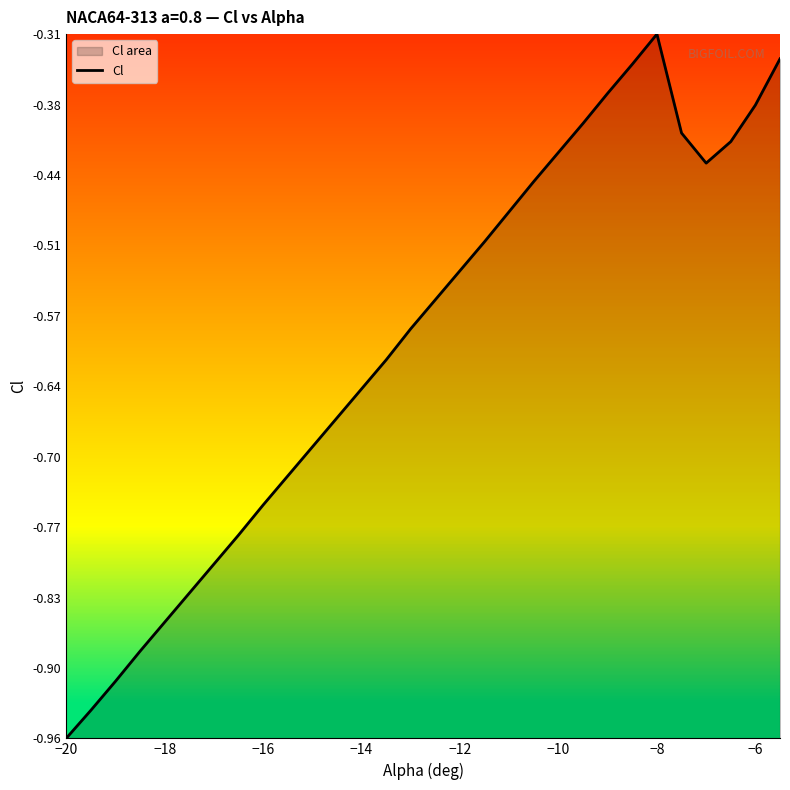

What is the sum of all values?

-17.9